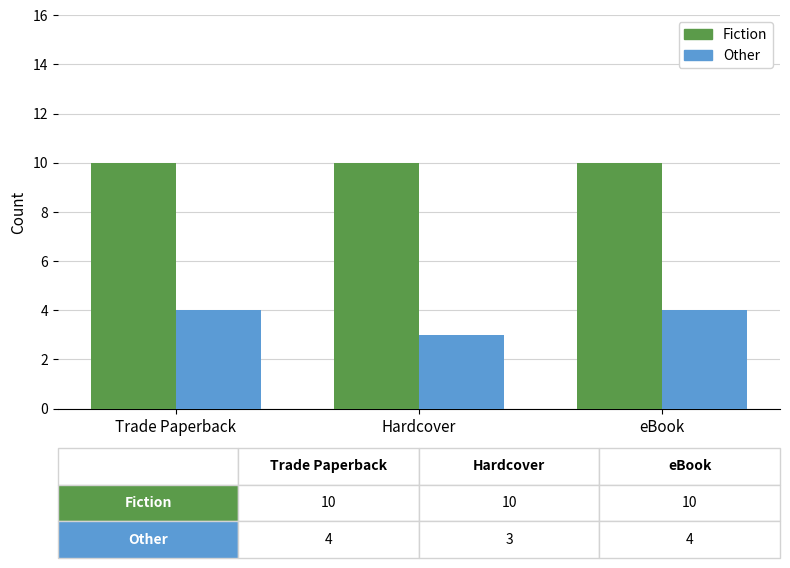

What is the label of the 1st bar from the right?

eBook